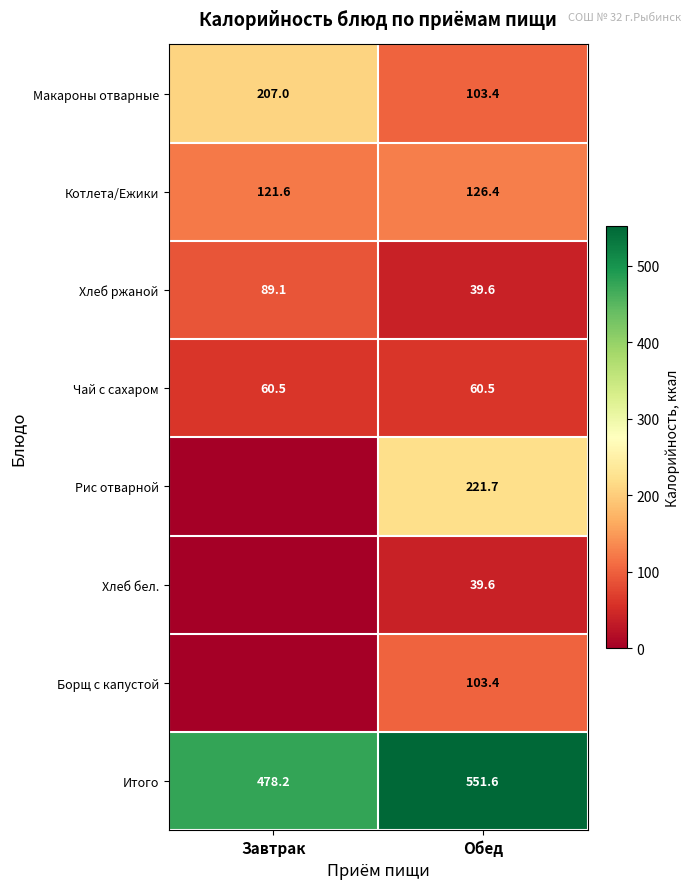

What is the spread (max minus min) of values at Обед?

512.0